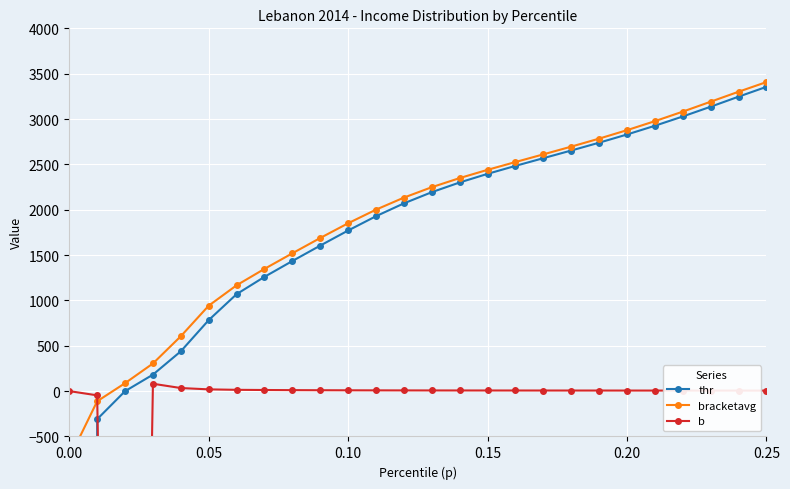

How many data points in bracketavg are above 2248?

13